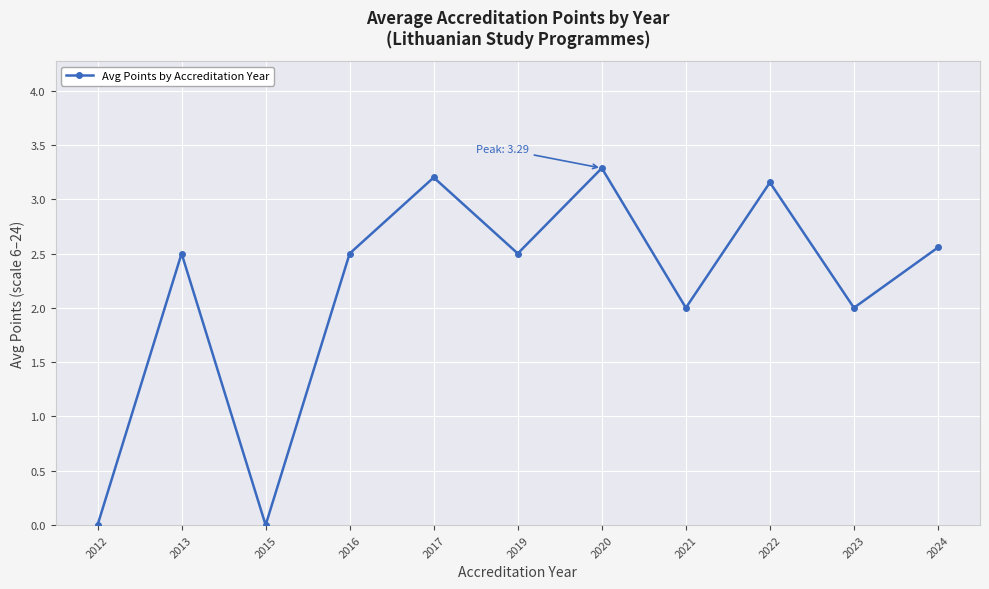

Which label corresponds to the largest value in the chart?

2020